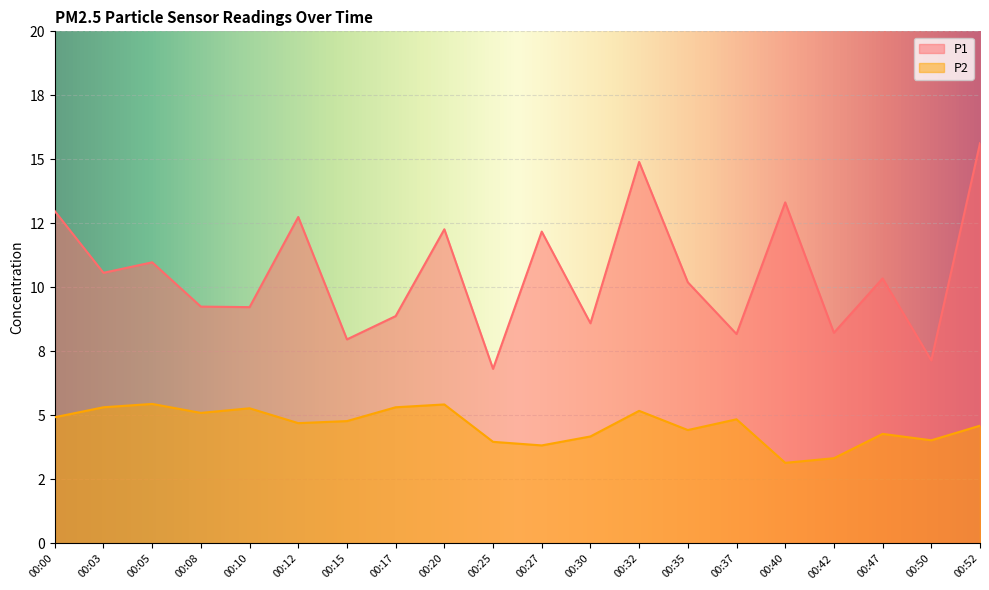

At which label does P1 first exceed 10?

00:00